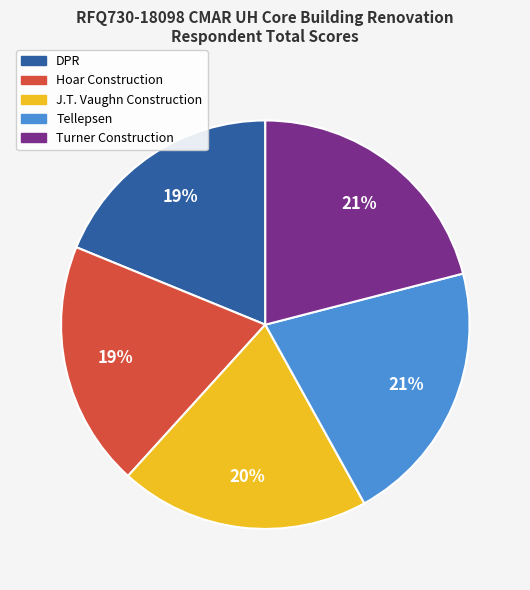

What percentage is the Hoar Construction slice, to the nearest percent?

19%